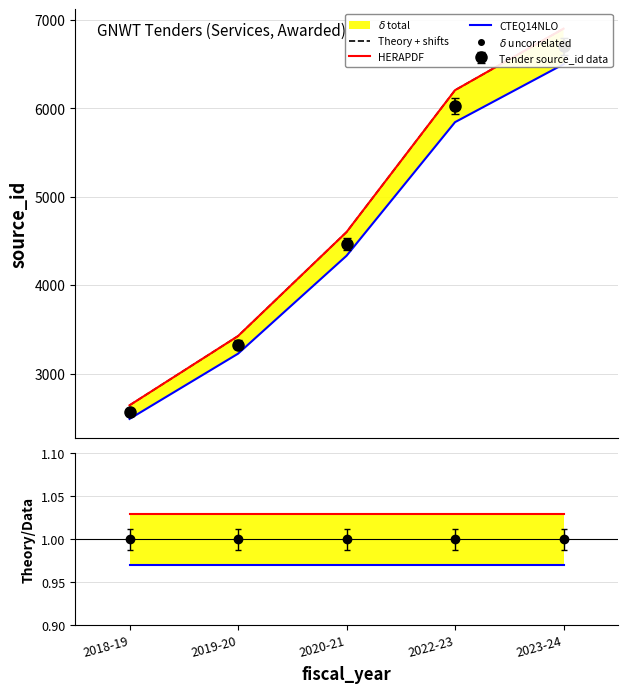

True or false: HERAPDF and Theory + shifts cross at least once.

False